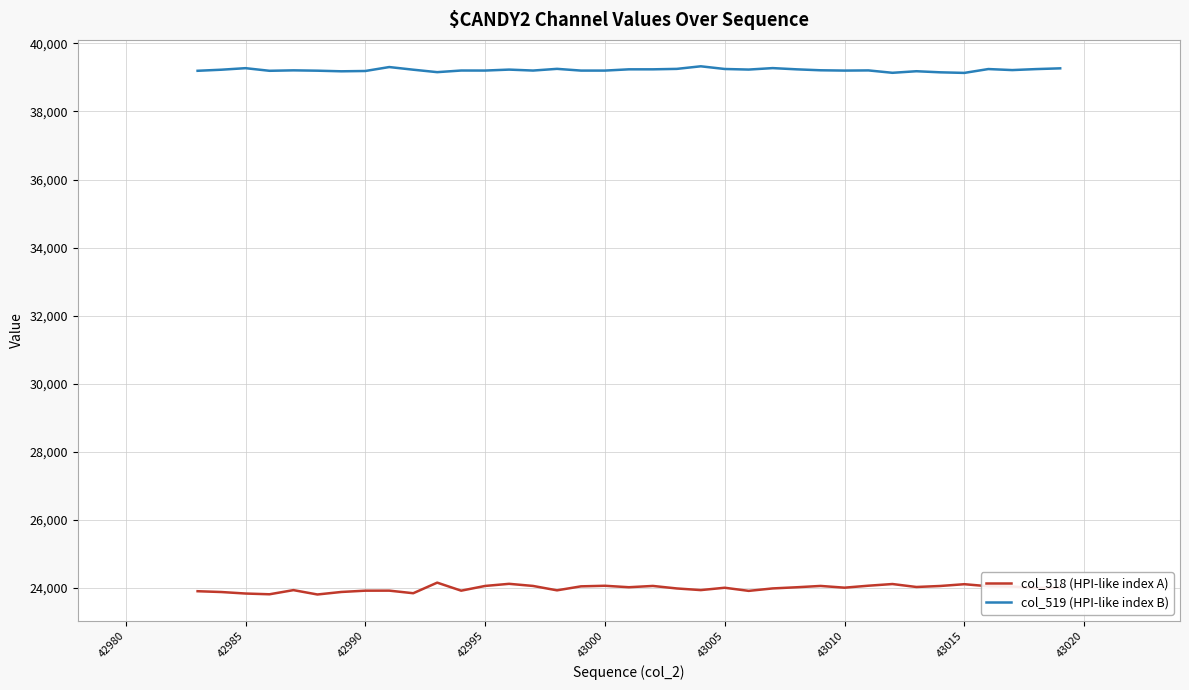

What is the difference between the maximum and minimum values in the col_518 (HPI-like index A) series?

348